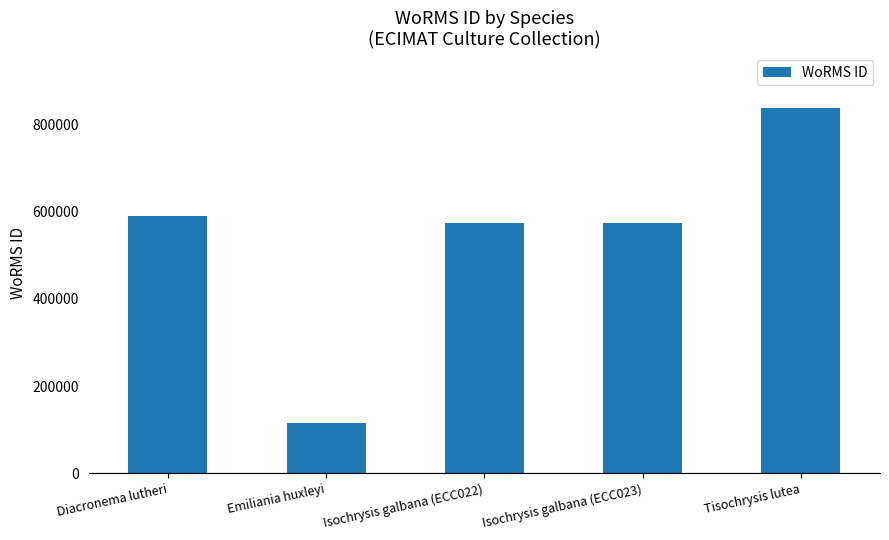

Where does the data first go above 573884?

Diacronema lutheri